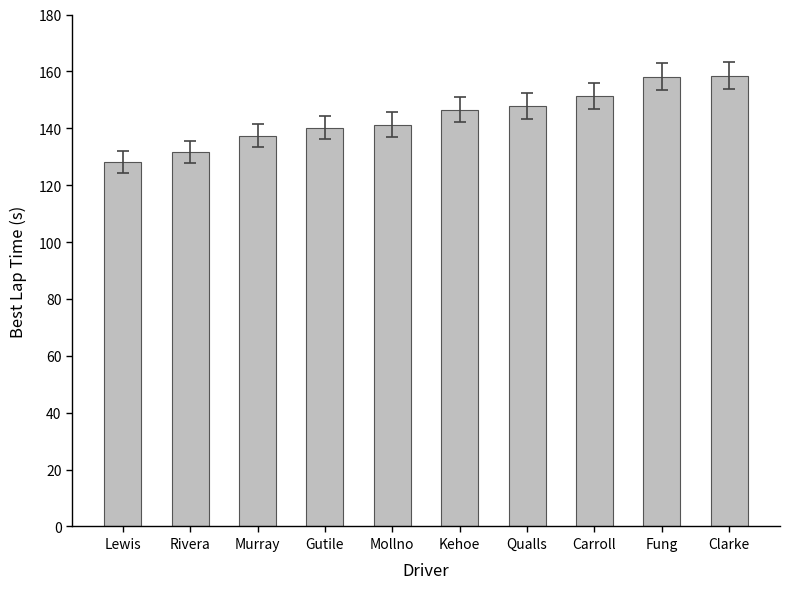

What is the label of the 1st bar from the right?

Clarke